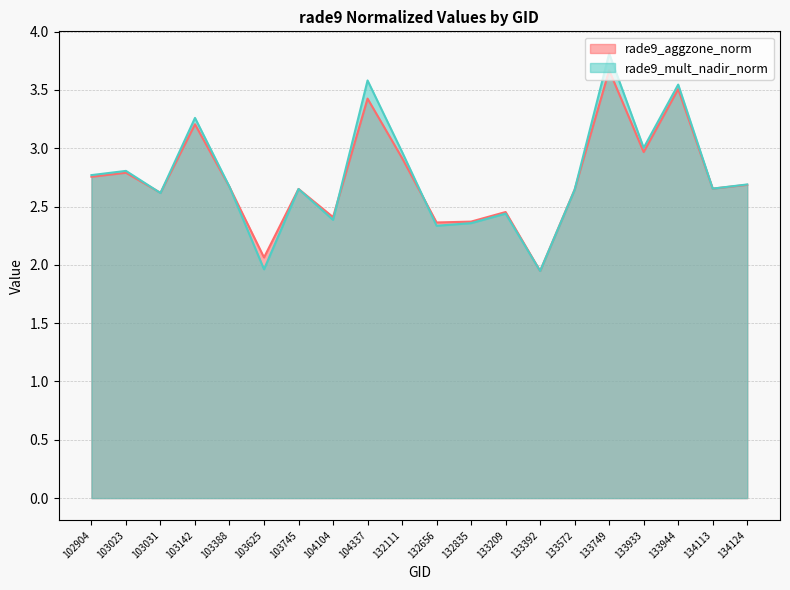

What is the maximum value shown in the chart?

3.8